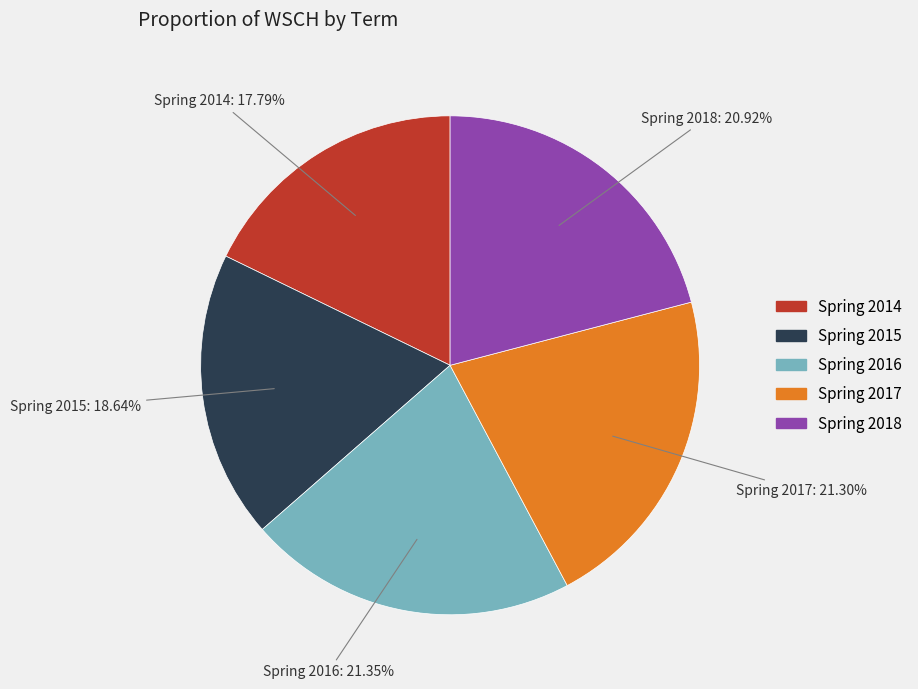

Approximately how many times larger is the value at Spring 2017 compared to Spring 2014?

1.2